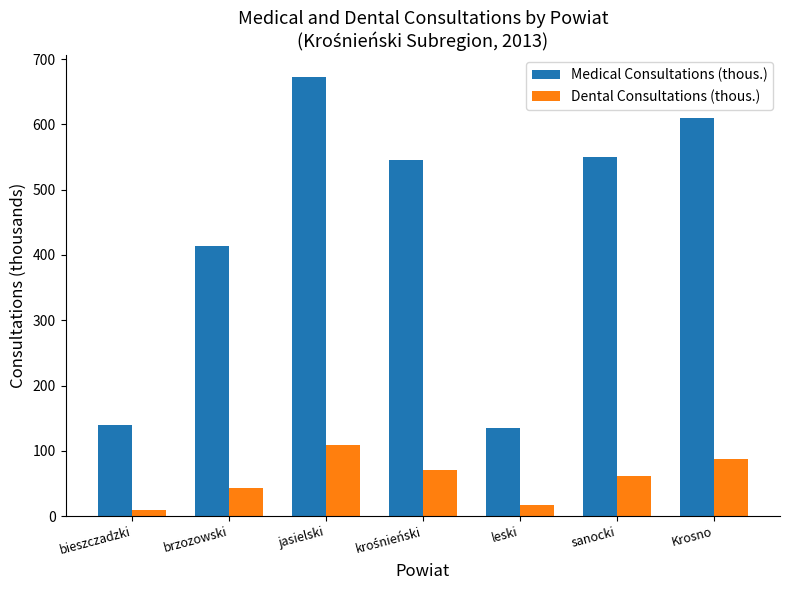

How many groups of bars are there?

7